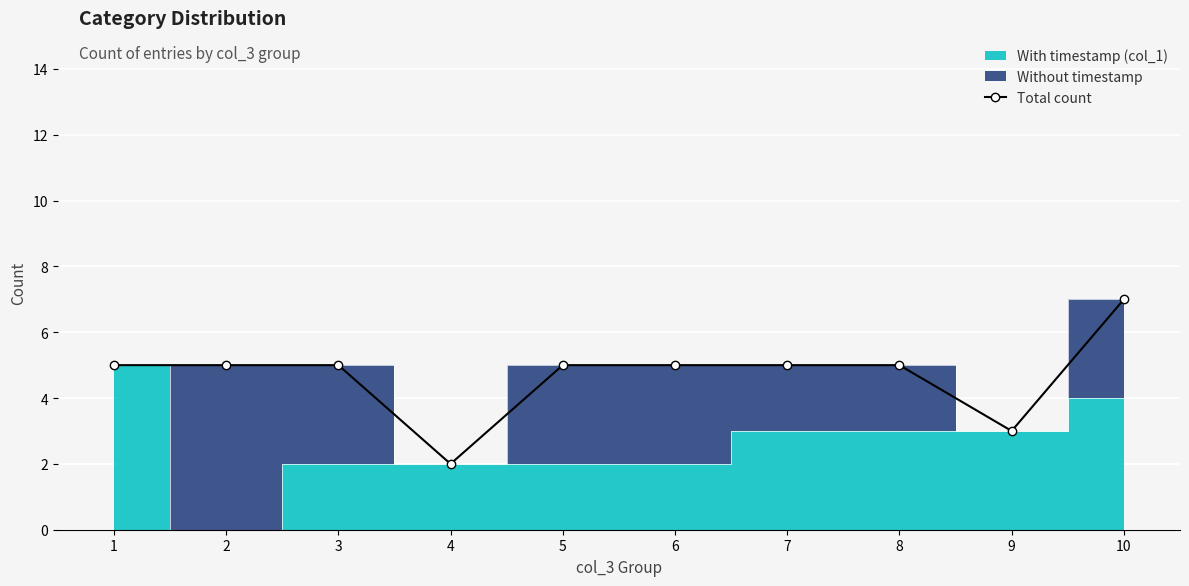

Reading left to right, what are all the values shown in this chart?

1=5	2=5	3=5	4=2	5=5	6=5	7=5	8=5	9=3	10=7